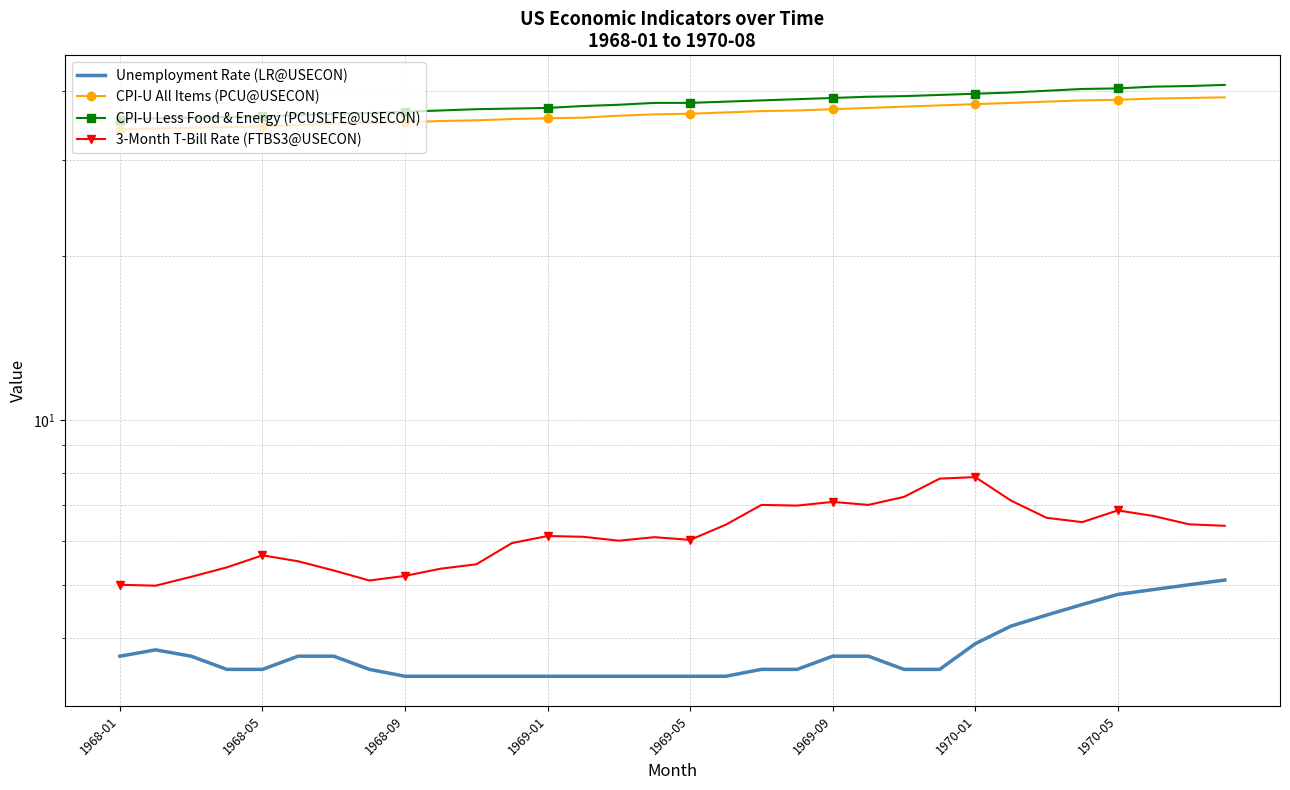

In Unemployment Rate (LR@USECON), how many points are higher than both neighbors (excluding endpoints)?

1